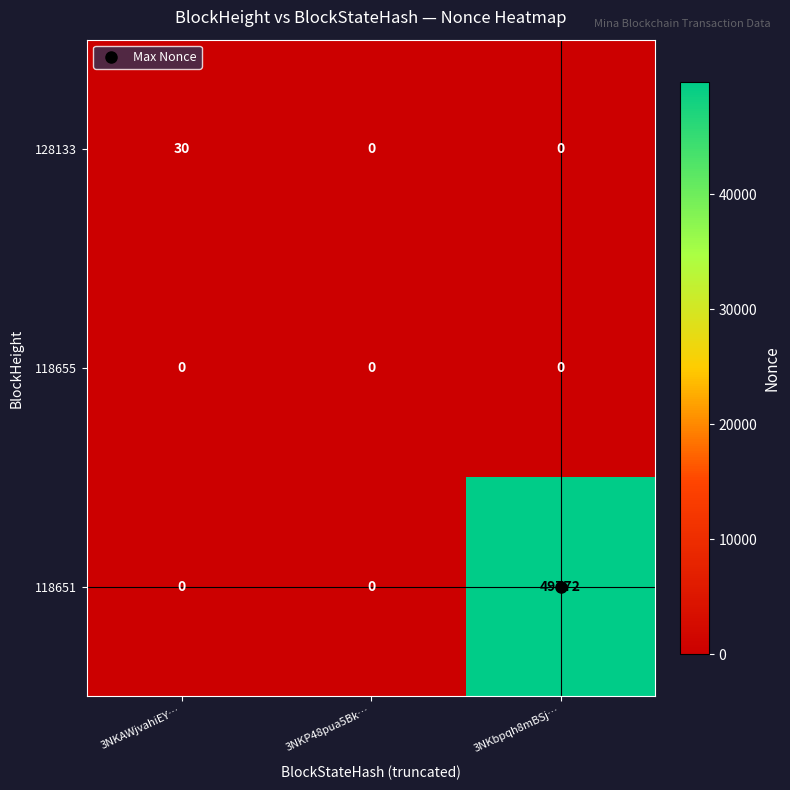

Is it true that 118655 equals 0 at 3NKP48pua5Bk…?

True